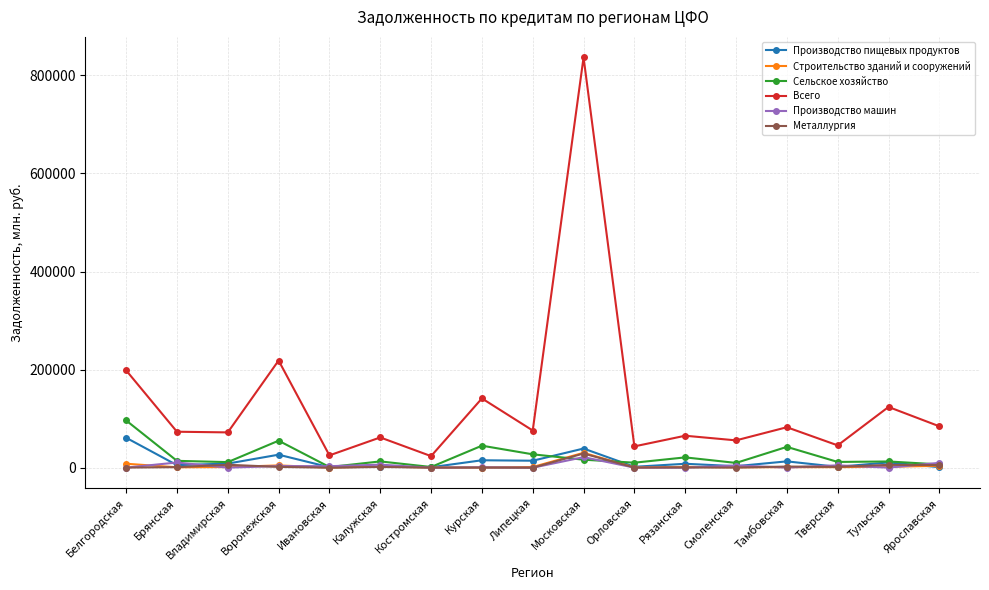

True or false: Всего has more than 0 points higher than both neighbors.

True